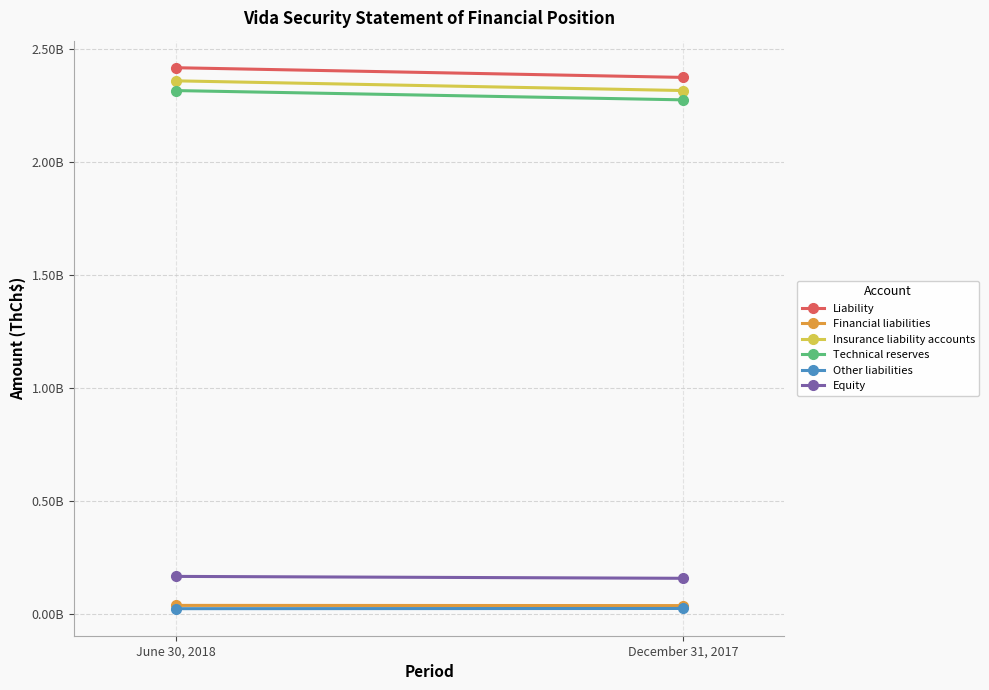

What is the difference between the maximum and minimum values in the Financial liabilities series?

851980